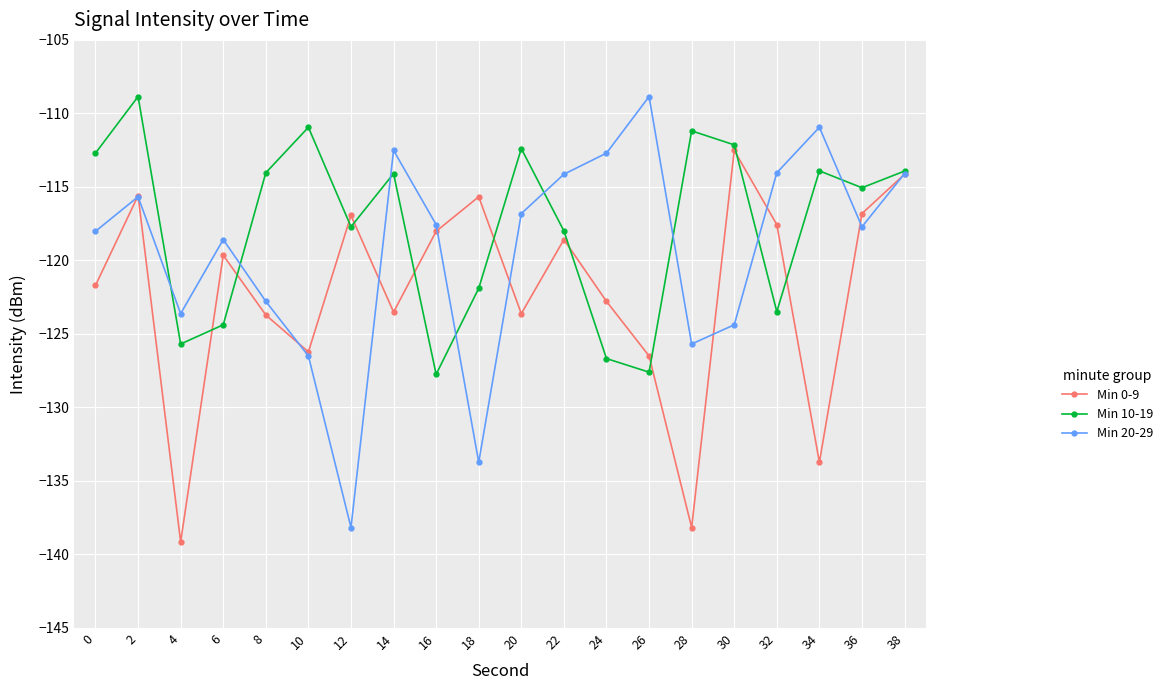

What are all the series names shown in the legend?

Min 0-9, Min 10-19, Min 20-29